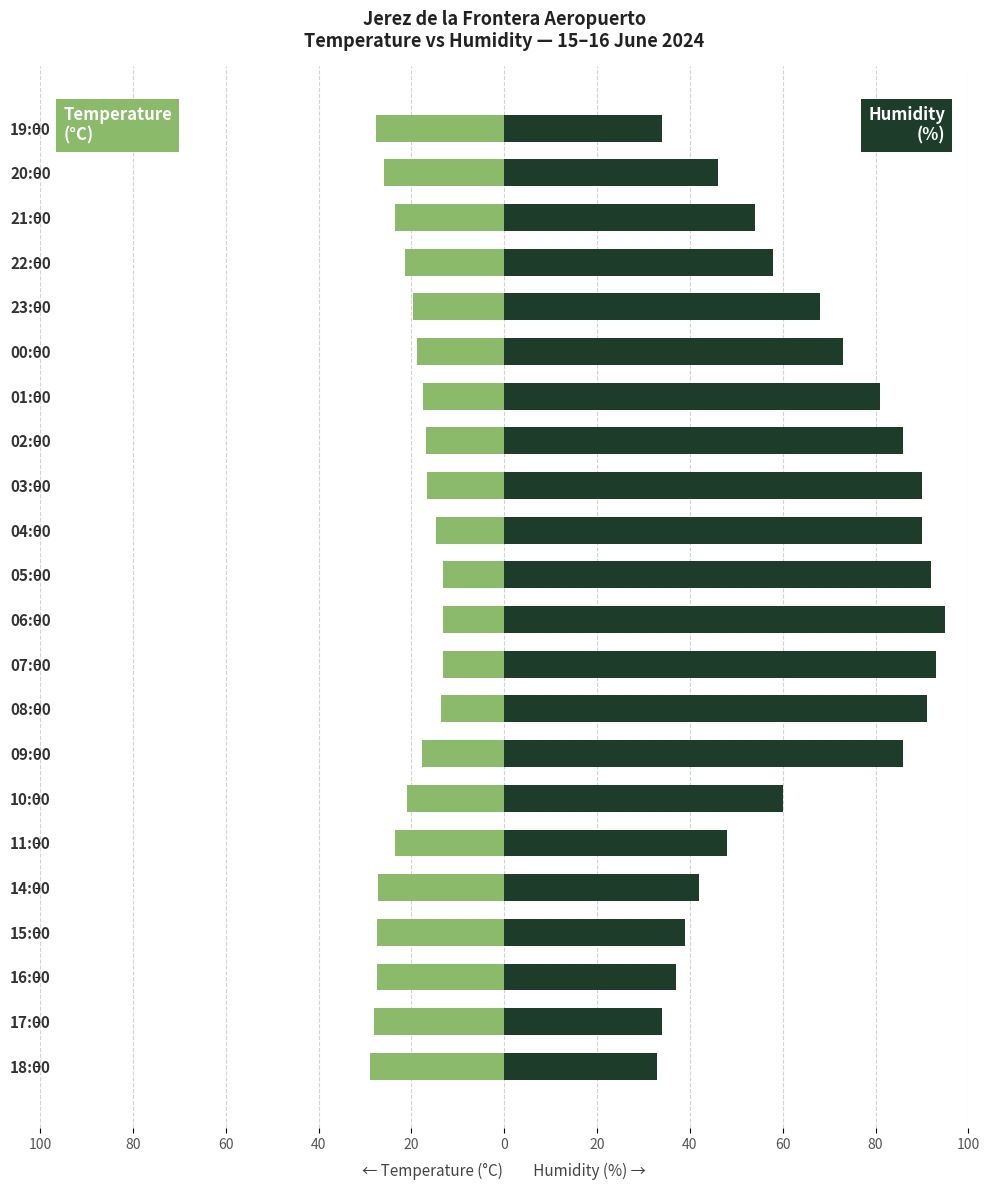

How many bars are there in each group?

2